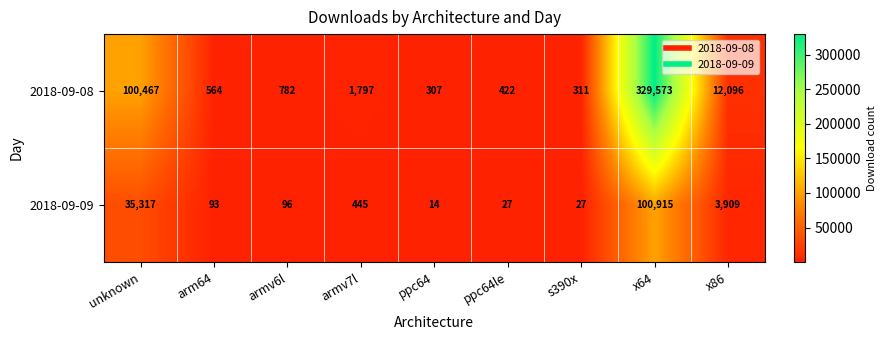

Reading right to left, extract all data points from this chart.

2018-09-08: 12096	329573	311	422	307	1797	782	564	100467
2018-09-09: 3909	100915	27	27	14	445	96	93	35317